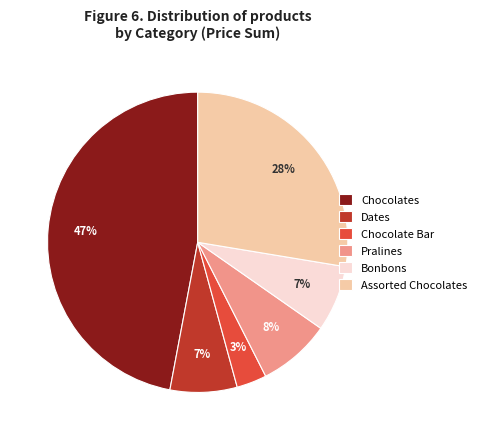

How many segments does this pie chart have?

6